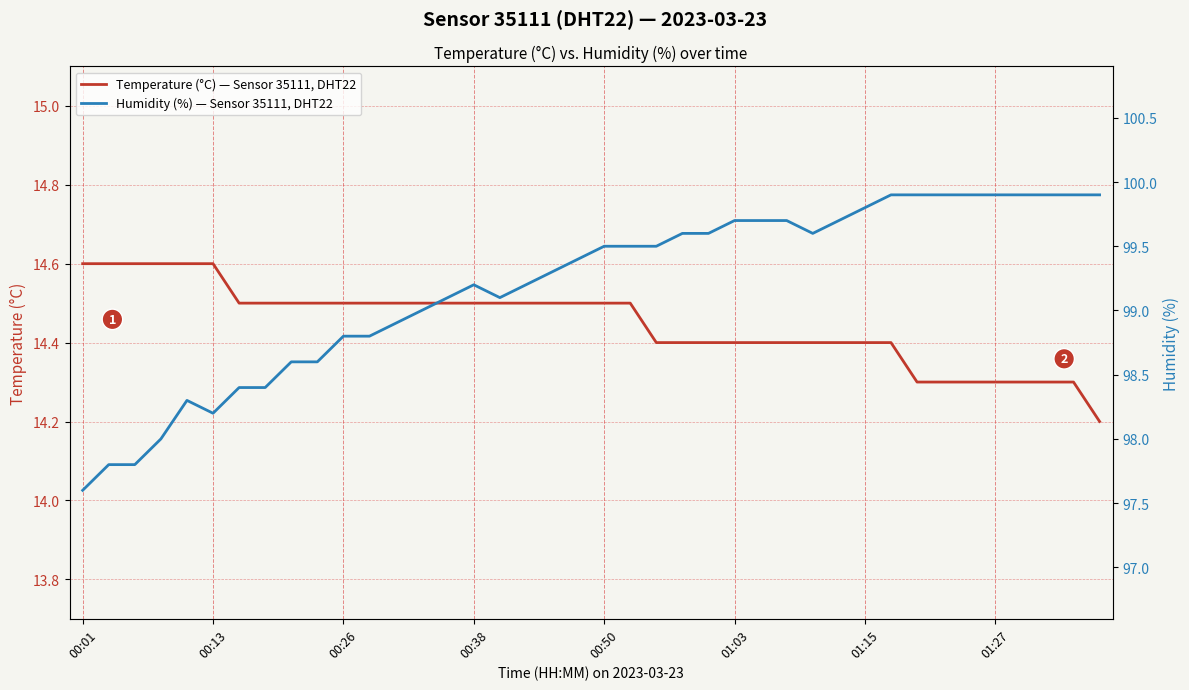

Is it true that Humidity (%) — Sensor 35111, DHT22 equals 46.4 at 18?

False